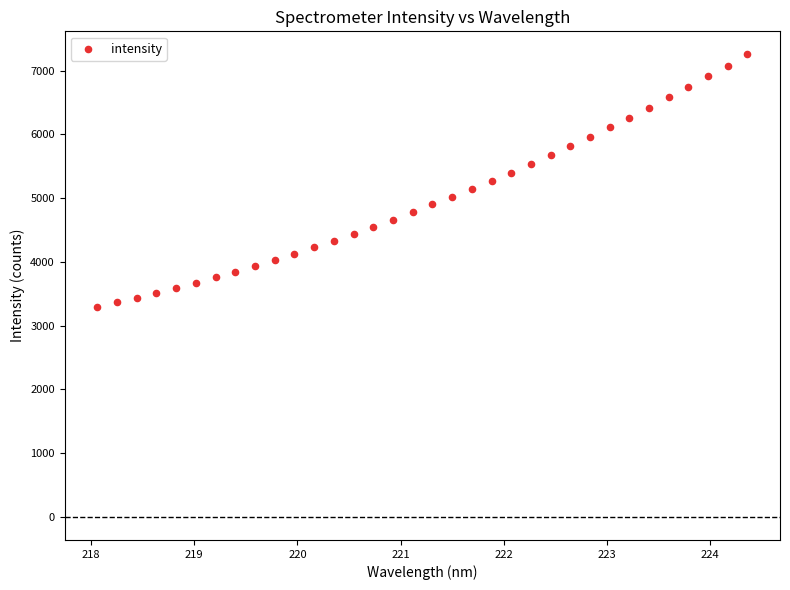

What is the range of Y values (max minus min)?

3960.7